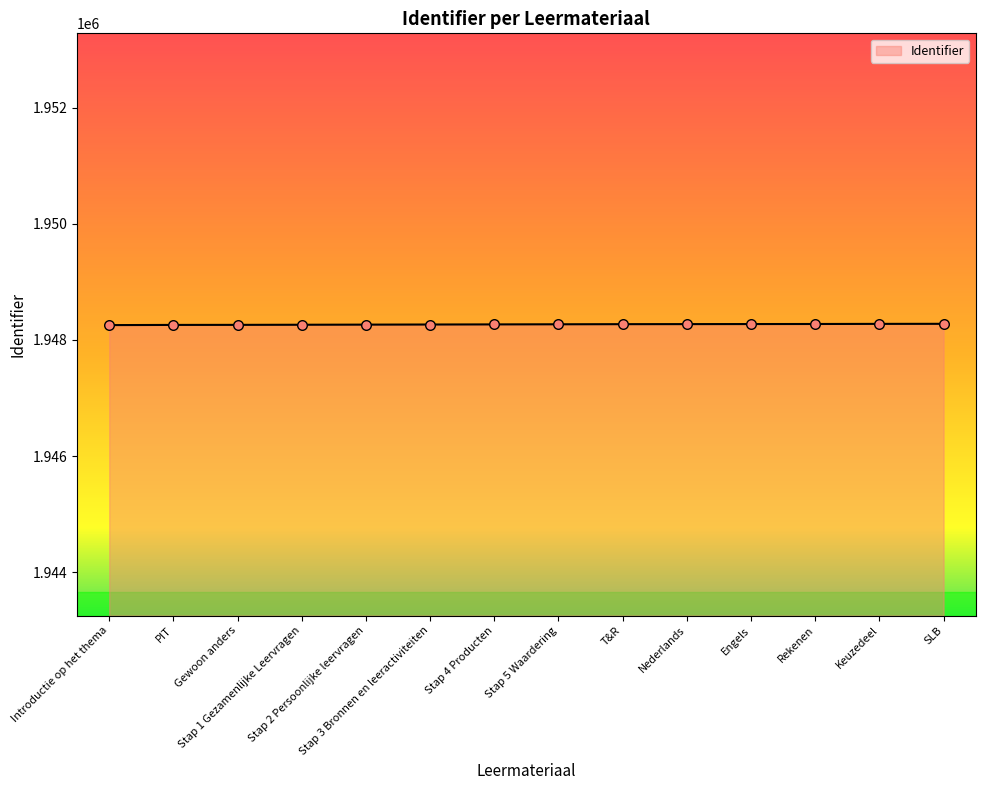

Approximately how many times larger is the value at Keuzedeel compared to Stap 3 Bronnen en leeractiviteiten?

1.0